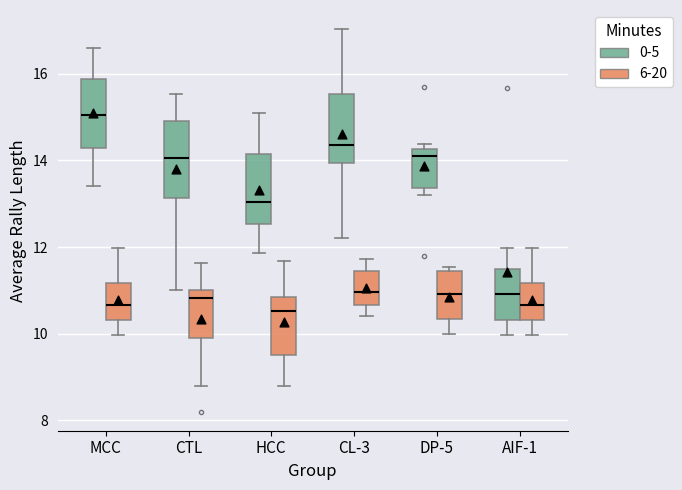

Where is the upper edge of the box for HCC (0-5) on the y-axis? The values are not printed on the chart, so give them approximately, as read against the axis.

14.2